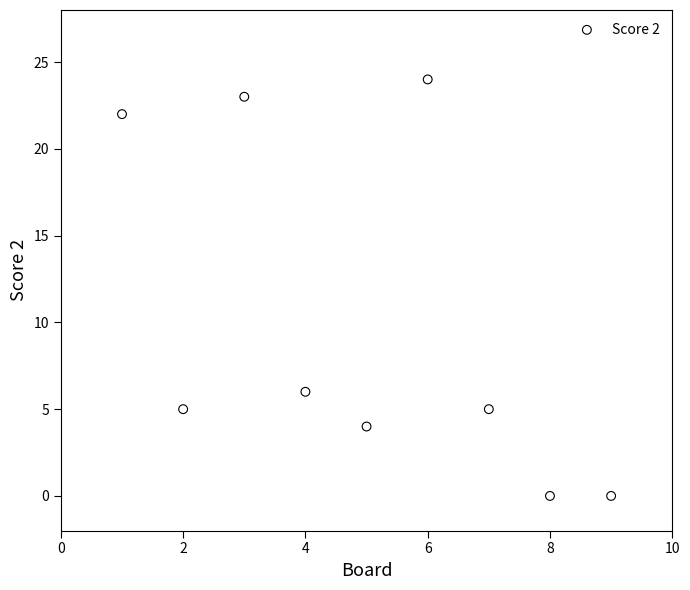

What is the range of X values (max minus min)?

8